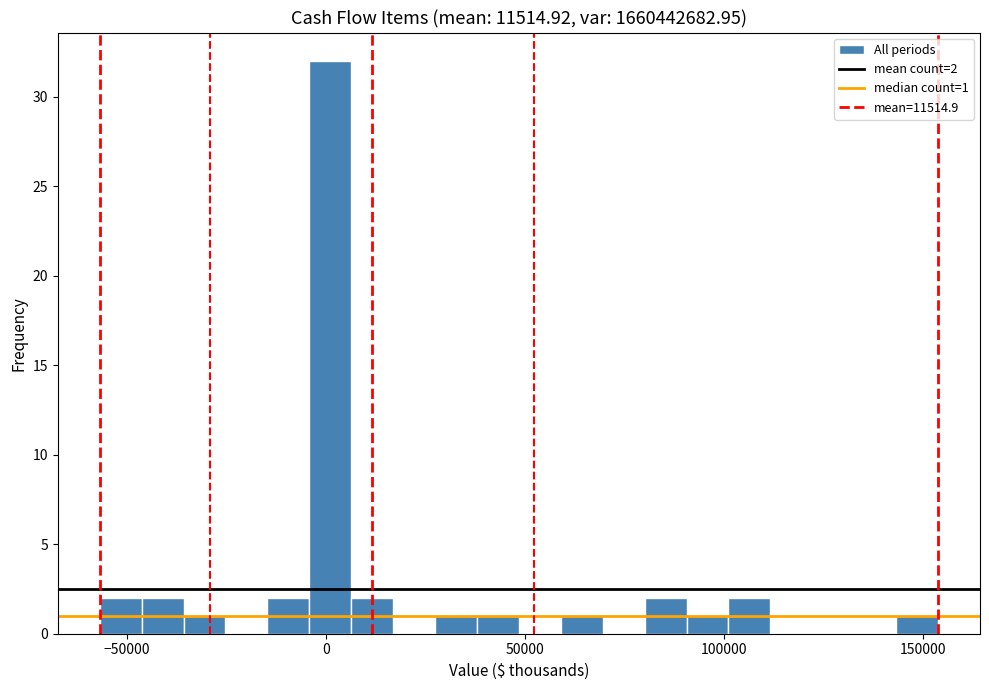

Around what value on the x-axis is the tallest bar? Give the approximate position of its centre, as read against the axis.

0